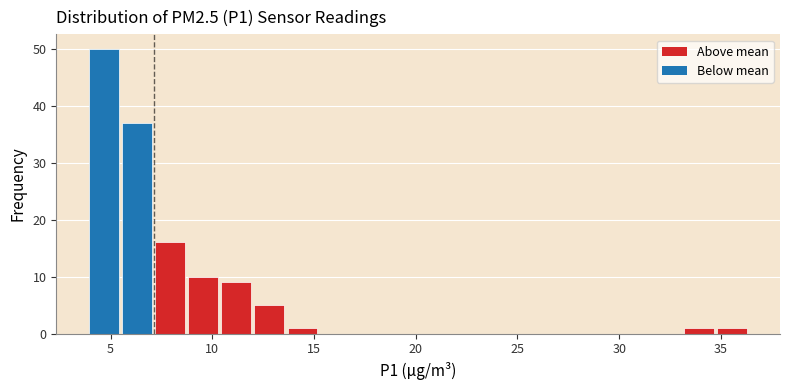

Around what value on the x-axis is the tallest bar? Give the approximate position of its centre, as read against the axis.

4.5